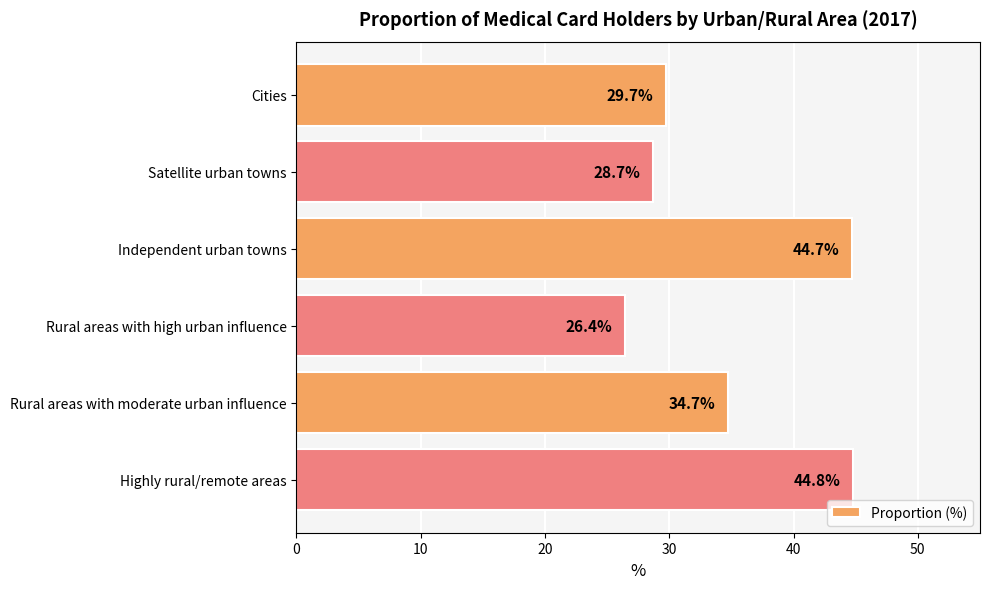

Which has a higher value, Independent urban towns or Highly rural/remote areas?

Highly rural/remote areas